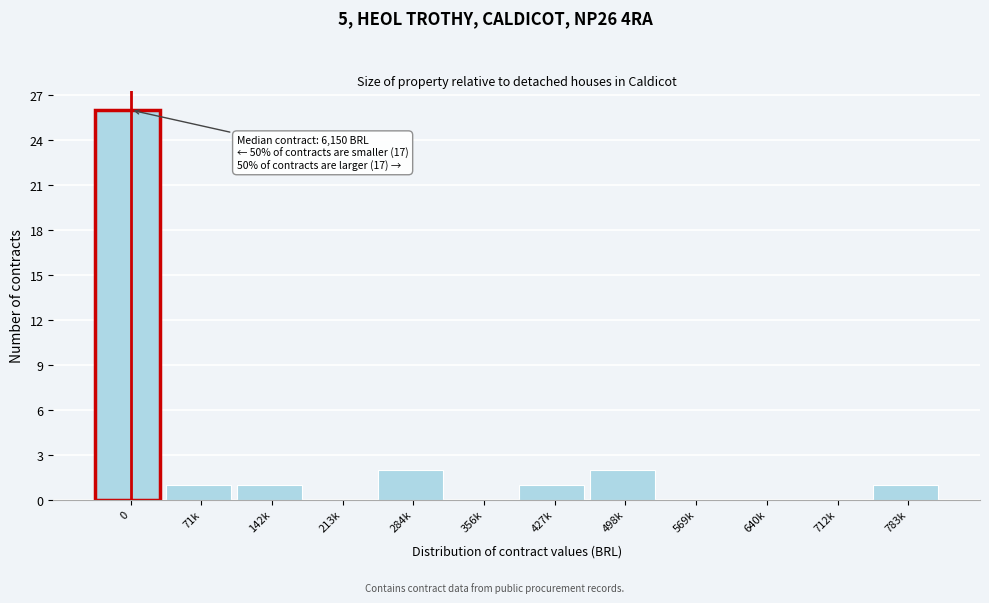

Reading right to left, what are all the values shown in this chart?

783k=1	712k=0	640k=0	569k=0	498k=2	427k=1	356k=0	284k=2	213k=0	142k=1	71k=1	0=26